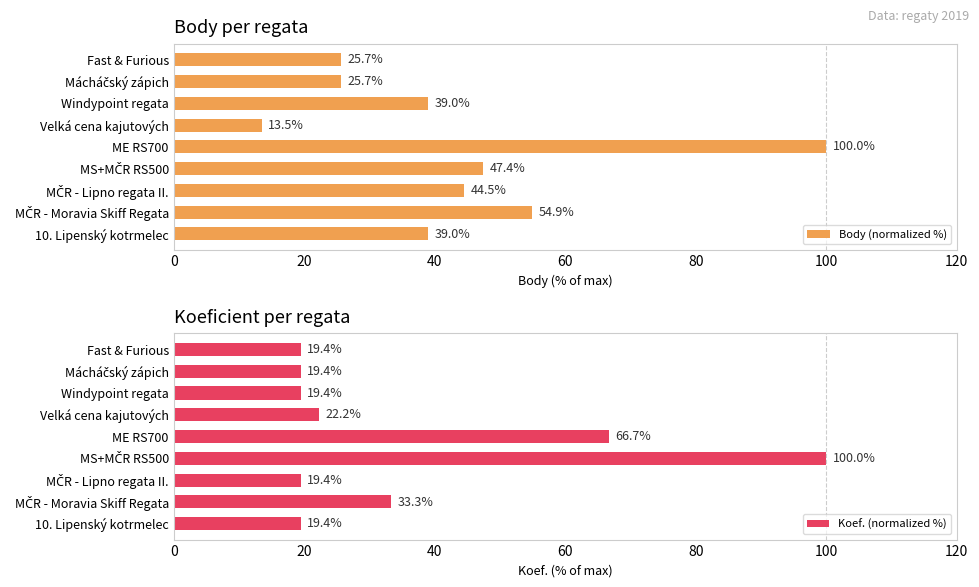

How many bars are there in total?

18